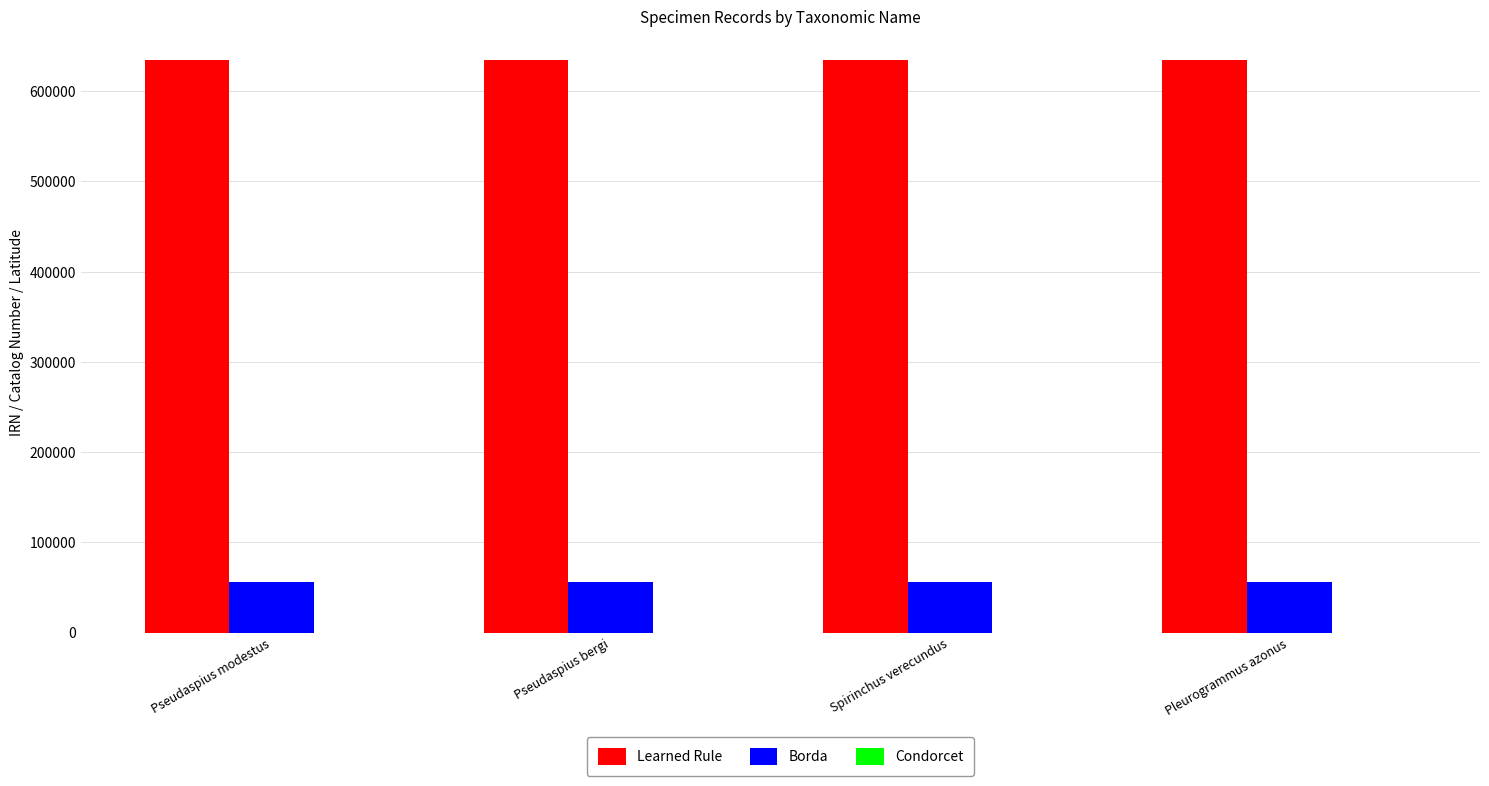

True or false: Borda has a value of 29752.7 at Pleurogrammus azonus.

False